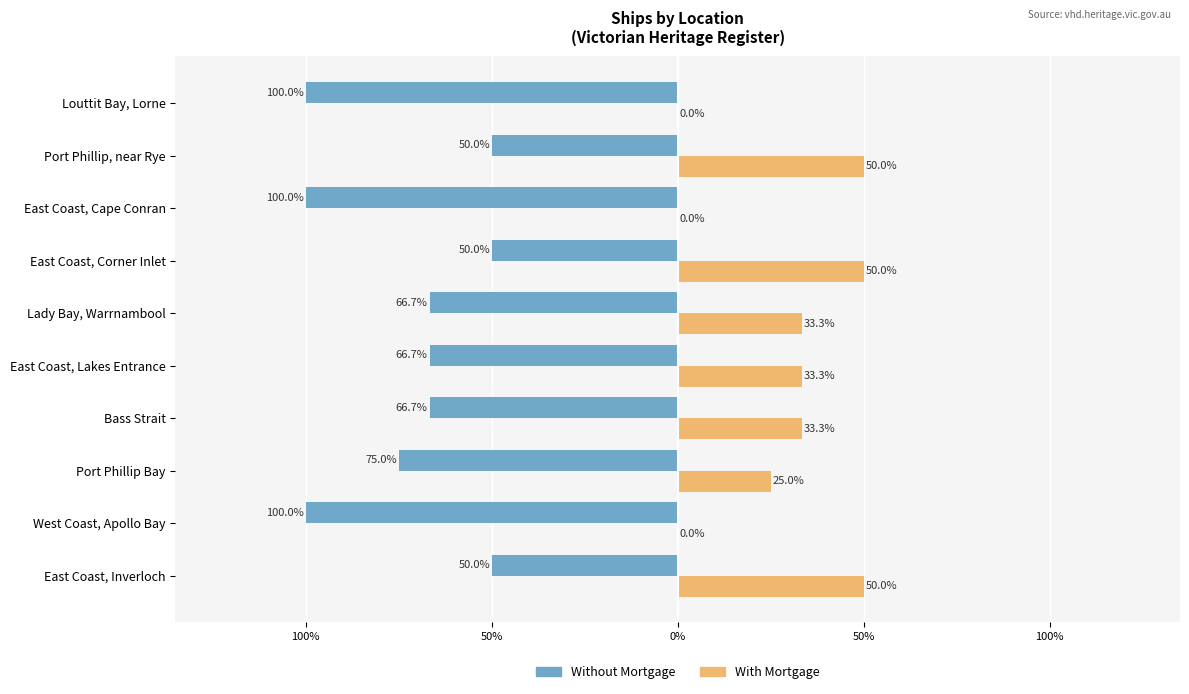

What are all the series names shown in the legend?

Without Mortgage, With Mortgage